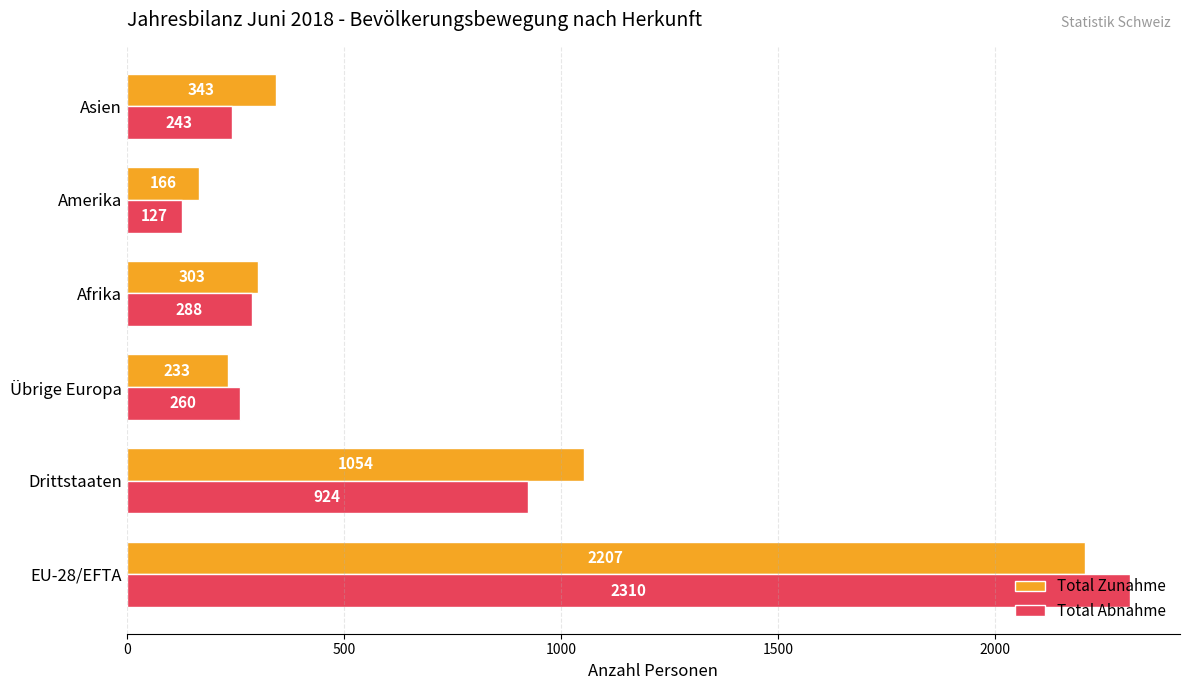

What is the difference between the second highest and second lowest values in the Total Abnahme series?

681